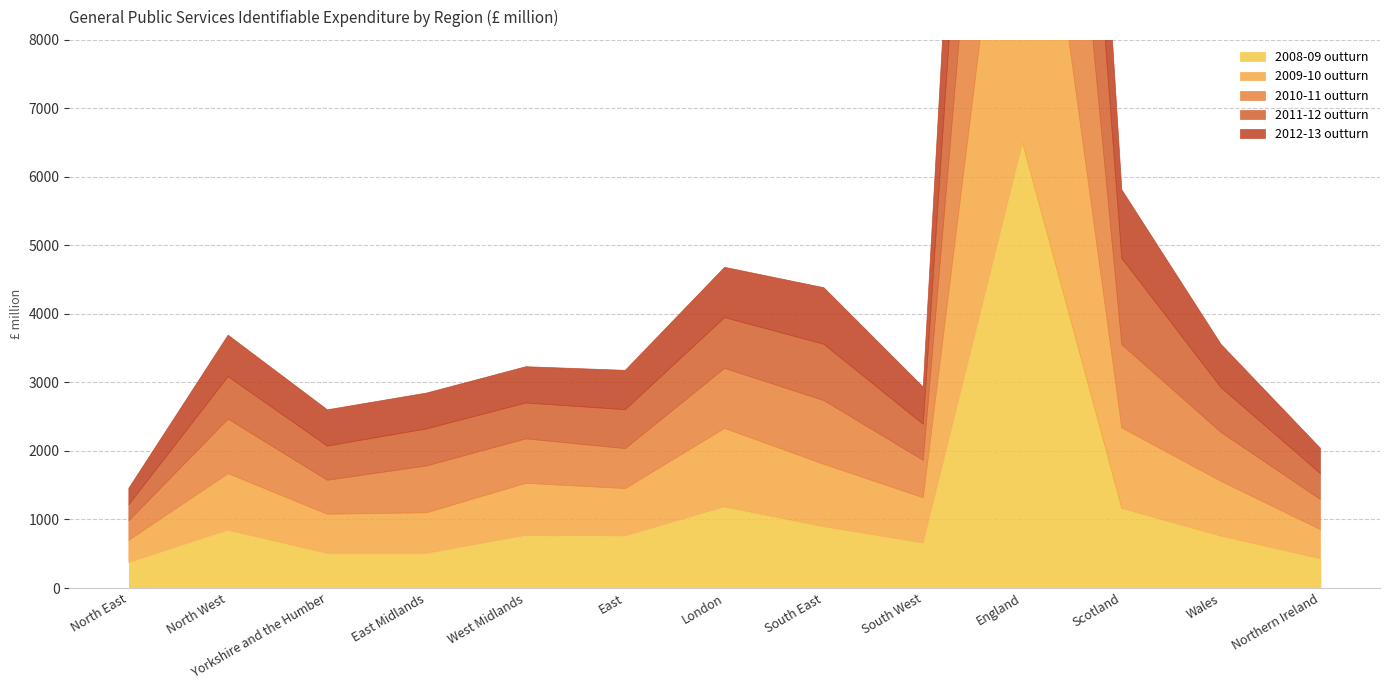

Count the number of data series in this chart.

5